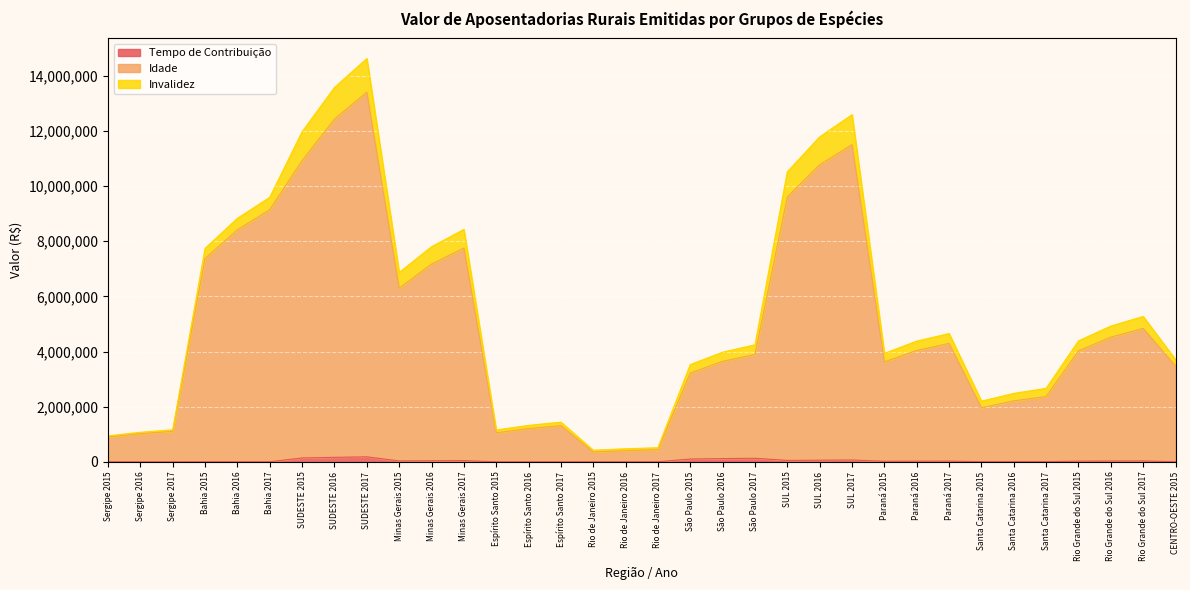

Rank the categories by Tempo de Contribuição value from lowest to highest.

Sergipe 2015, Sergipe 2016, Sergipe 2017, Espírito Santo 2015, Espírito Santo 2016, Espírito Santo 2017, Bahia 2015, Bahia 2016, Rio de Janeiro 2015, CENTRO-OESTE 2015, Rio de Janeiro 2016, Bahia 2017, Rio de Janeiro 2017, Santa Catarina 2015, Santa Catarina 2016, Santa Catarina 2017, Paraná 2015, Paraná 2016, Rio Grande do Sul 2015, Paraná 2017, Rio Grande do Sul 2016, Minas Gerais 2015, Rio Grande do Sul 2017, Minas Gerais 2016, Minas Gerais 2017, SUL 2015, SUL 2016, SUL 2017, São Paulo 2015, São Paulo 2016, São Paulo 2017, SUDESTE 2015, SUDESTE 2016, SUDESTE 2017